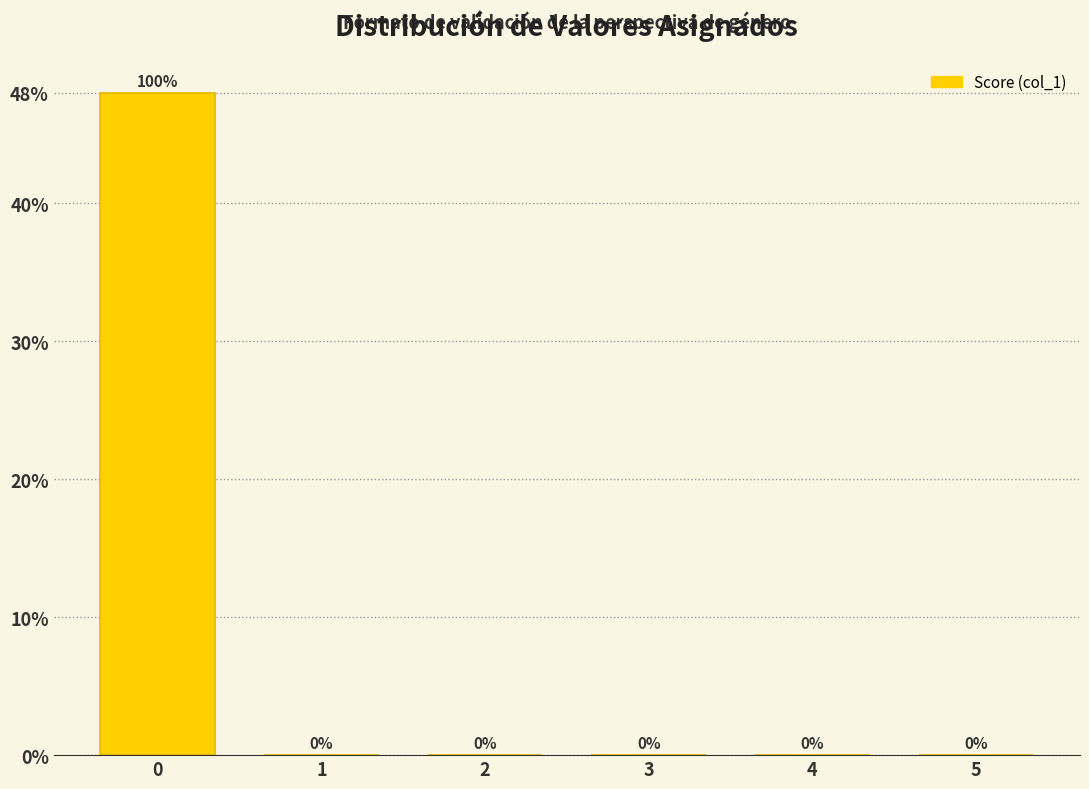

Reading right to left, transcribe all the data shown in this chart.

5=0	4=0	3=0	2=0	1=0	0=48